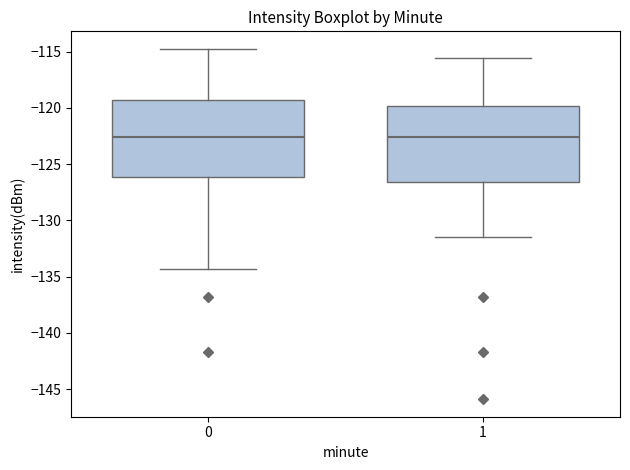

Reading left to right, read every box against the y-axis: the position of its median line, the range the box covers, and the ends of its whiskers. The values are not printed on the chart, so give them approximately, as read against the axis.

0: median -122.5, box -126.0 to -119.5, whiskers -134.5 to -115.0
1: median -122.5, box -126.5 to -120.0, whiskers -131.5 to -115.5